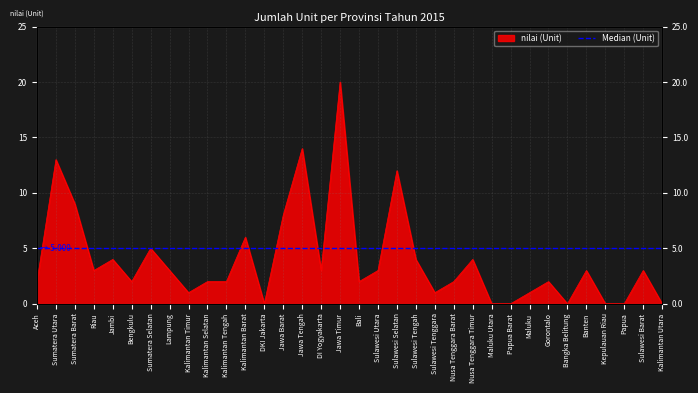

At which label is the value closest to 10?

Sumatera Barat